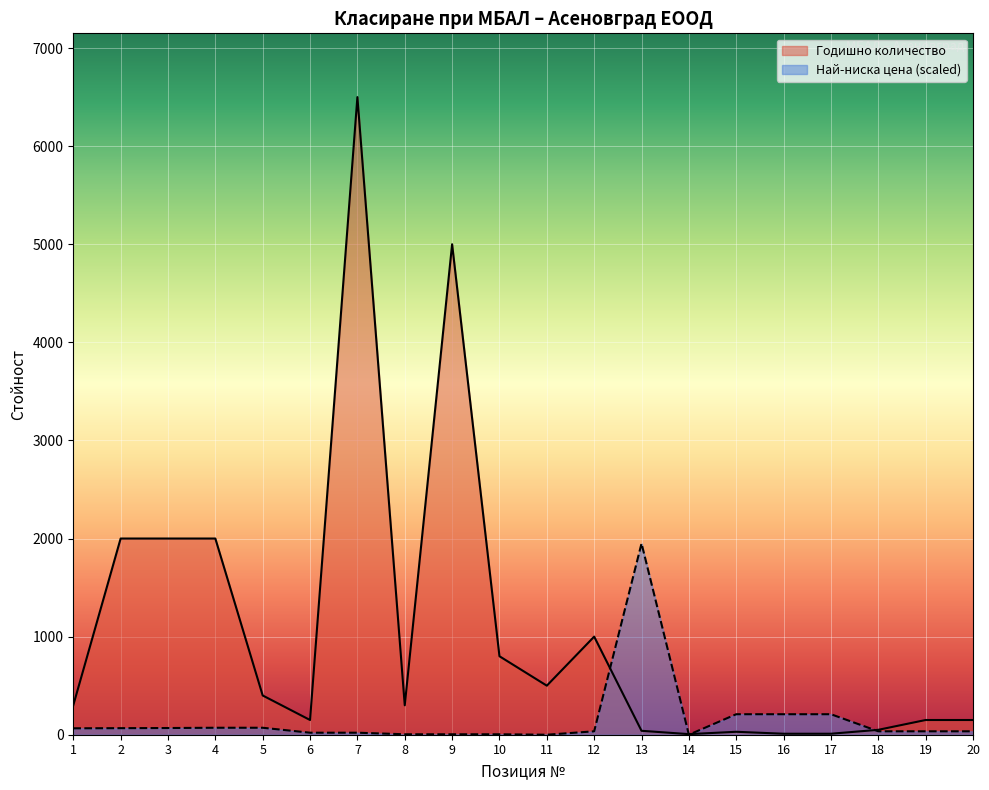

What is the lowest value of the Годишно количество series?

6.0